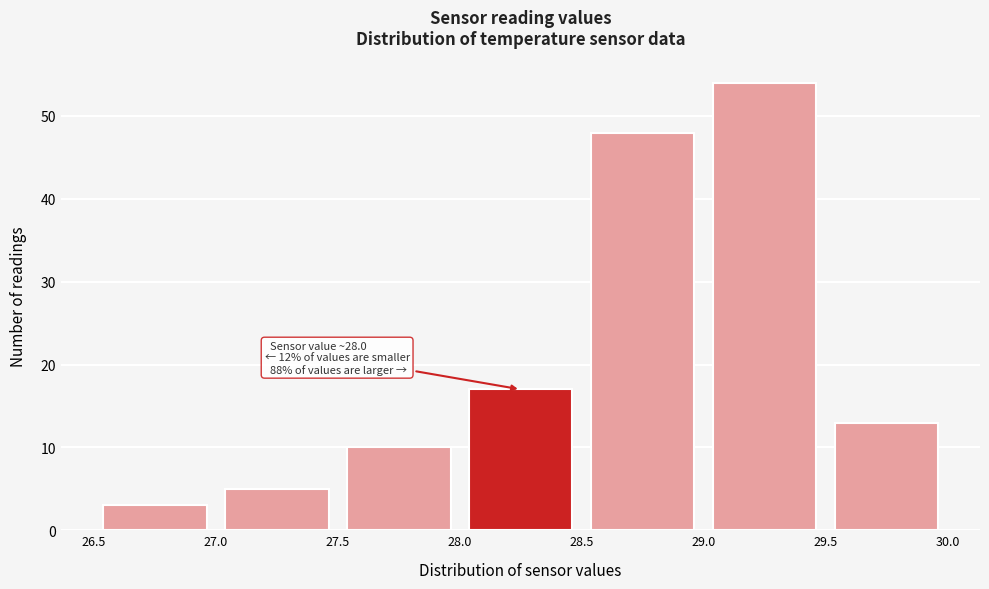

Which range on the x-axis has the tallest bar?

29.0 to 29.5